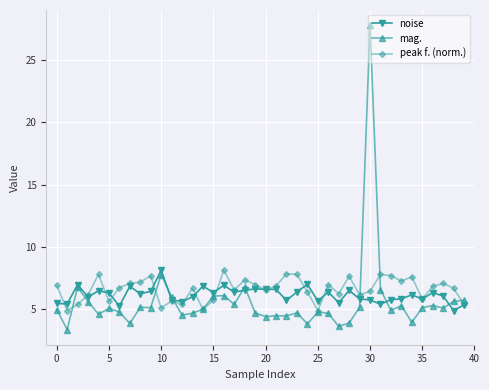

What are all the series names shown in the legend?

noise, mag., peak f. (norm.)